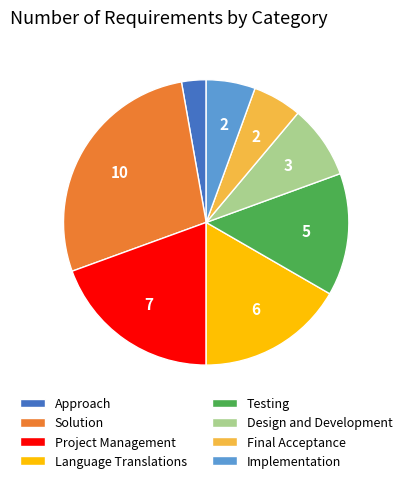

The Testing slice represents 22% of the pie. True or false?

False